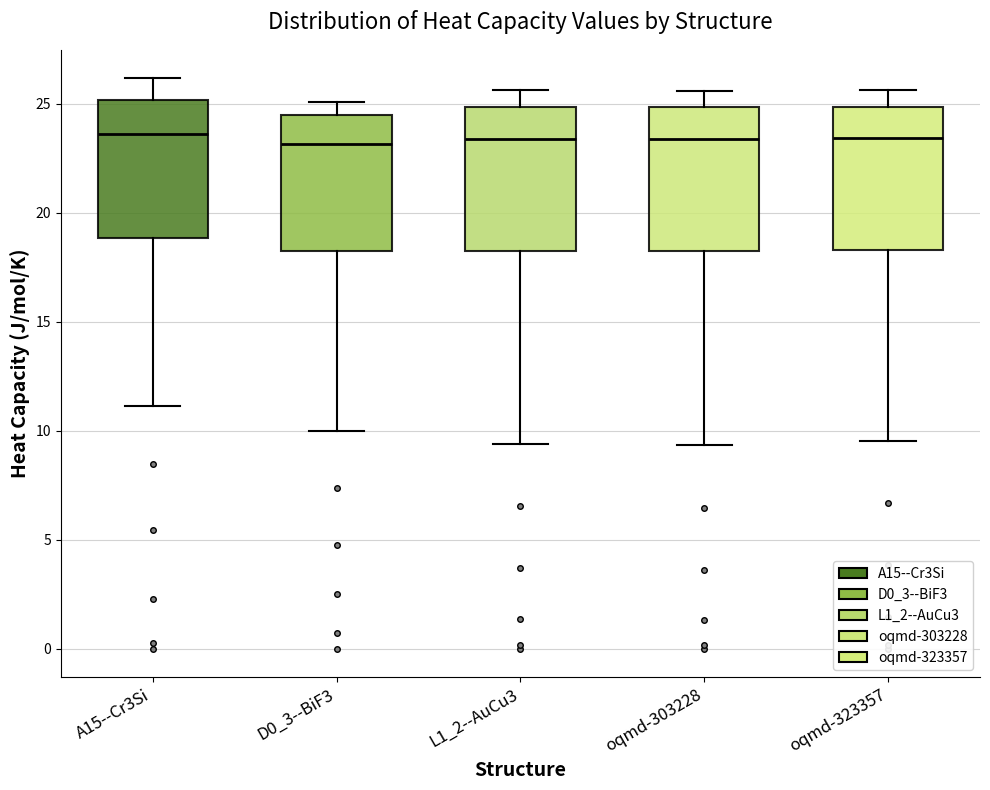

Reading left to right, transcribe this box plot: for each box, give where its median line is, the range the box spans, and where its two whiskers end, as read against the y-axis. The values are not printed on the chart, so give them approximately, as read against the axis.

A15--Cr3Si: median 23.5, box 19.0 to 25.0, whiskers 11.0 to 26.0
D0_3--BiF3: median 23.0, box 18.5 to 24.5, whiskers 10.0 to 25.0
L1_2--AuCu3: median 23.5, box 18.0 to 25.0, whiskers 9.5 to 25.5
oqmd-303228: median 23.5, box 18.0 to 25.0, whiskers 9.5 to 25.5
oqmd-323357: median 23.5, box 18.5 to 25.0, whiskers 9.5 to 25.5